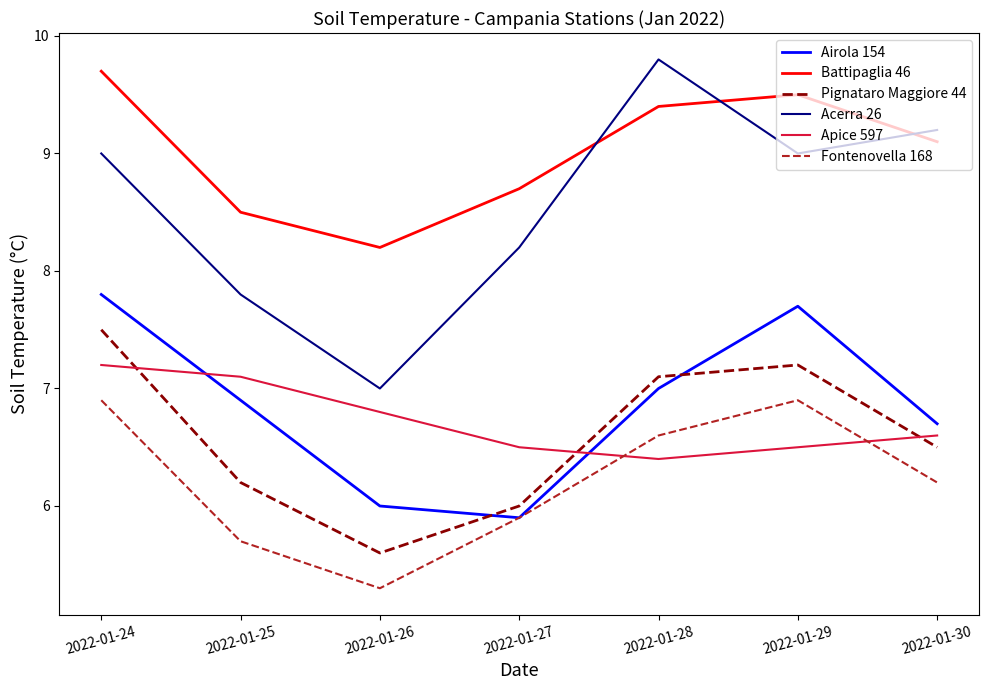

What is the sum of all Fontenovella 168 values?

43.5